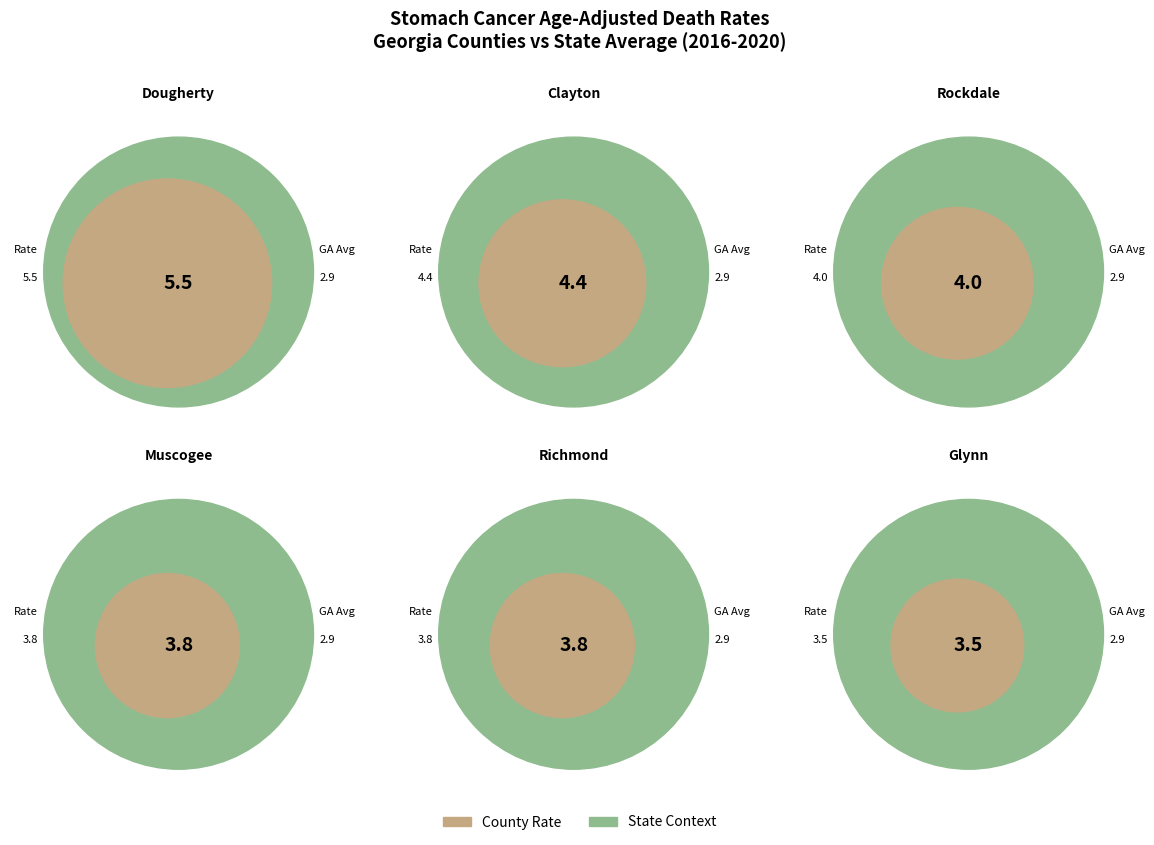

True or false: Muscogee County accounts for 9% of the total.

True